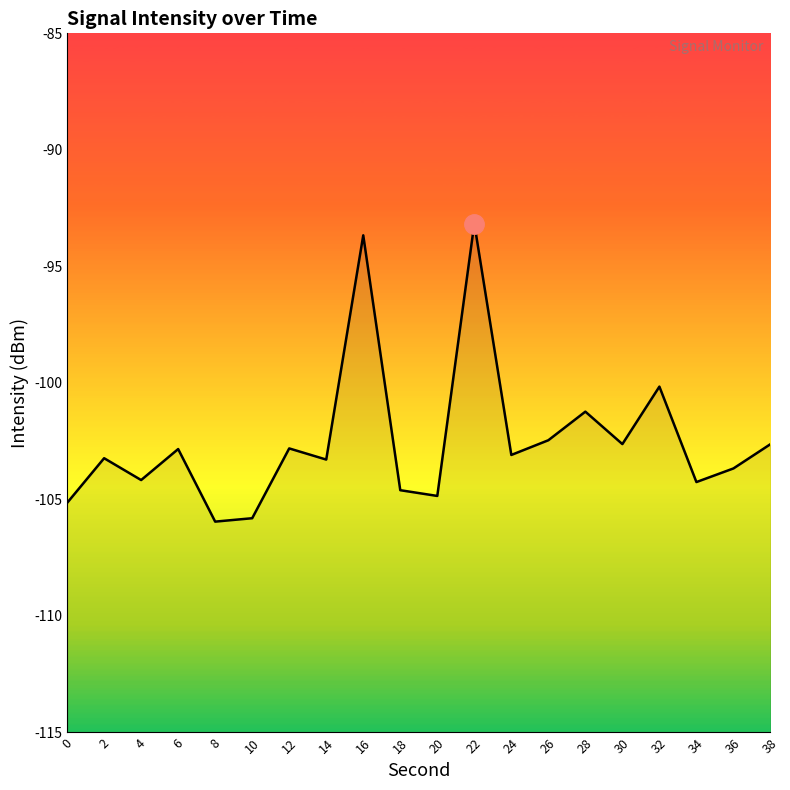

Where is the first local maximum?

2